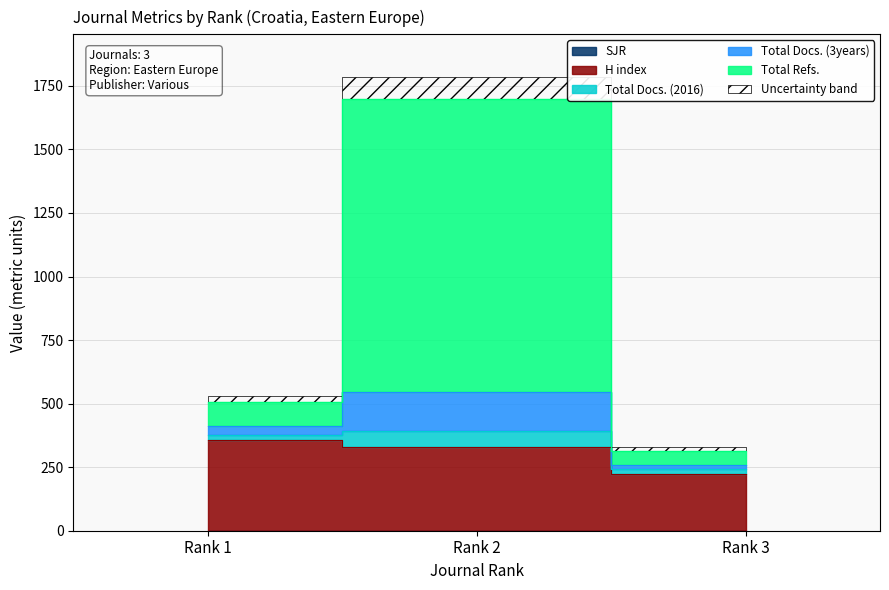

How many series are shown in this chart?

5